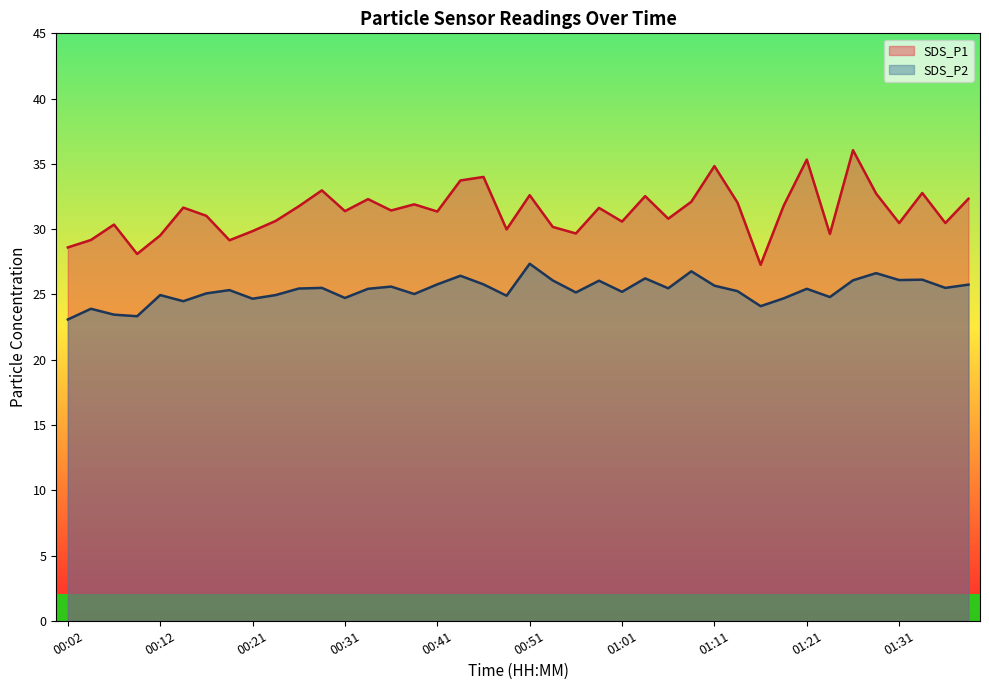

Does the chart display data point markers on the line(s)?

No